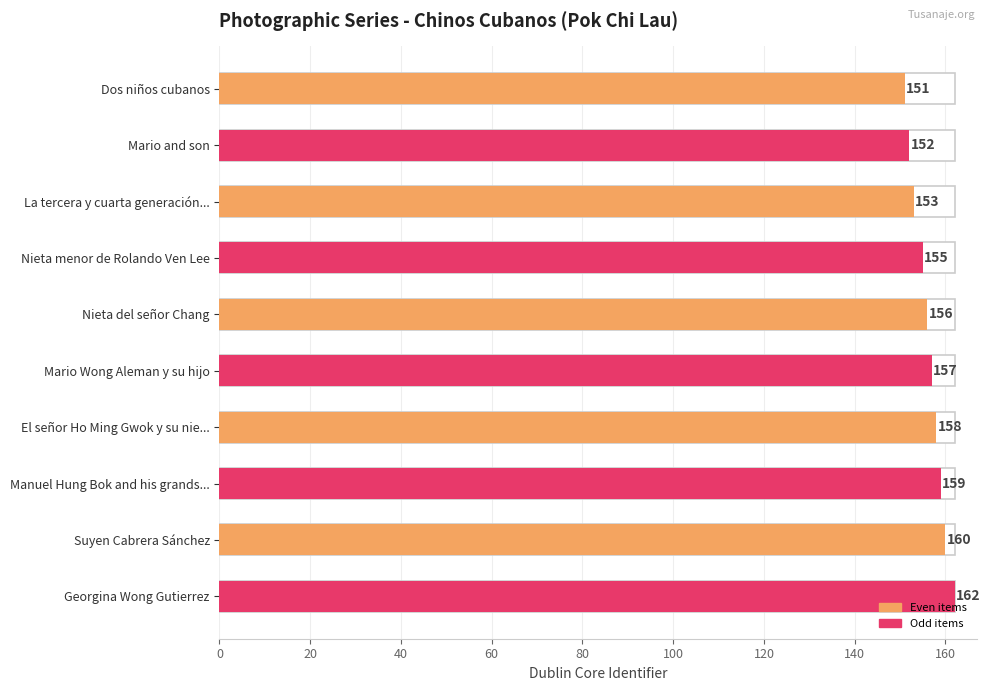

What is the approximate value at Georgina Wong Gutierrez?

162